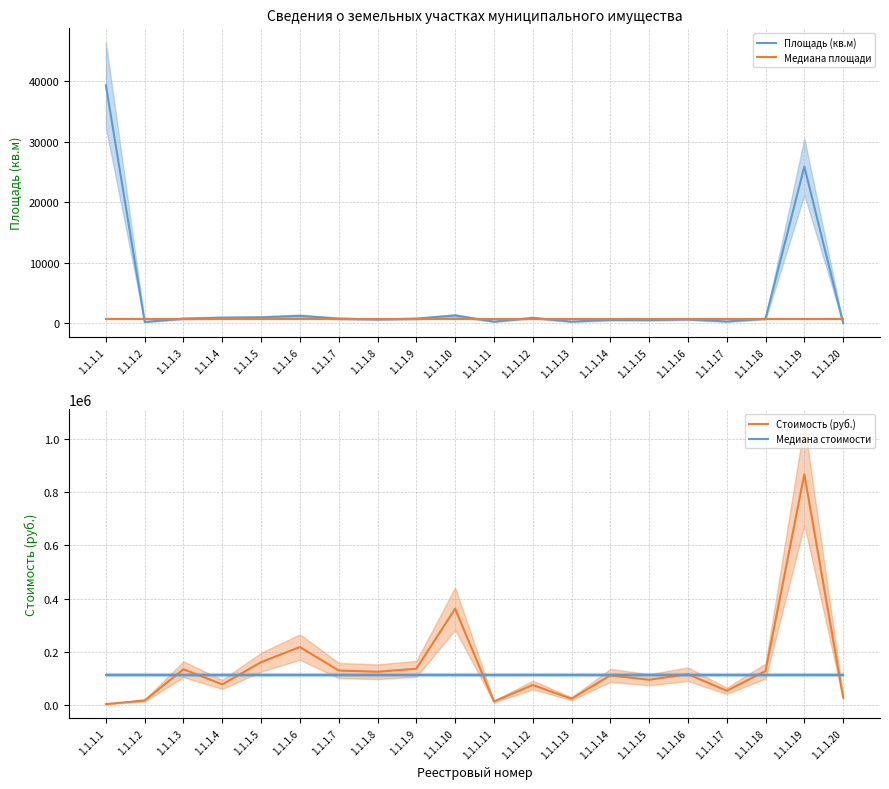

Where does the Площадь (кв.м) series first go above 778?

1.1.1.1